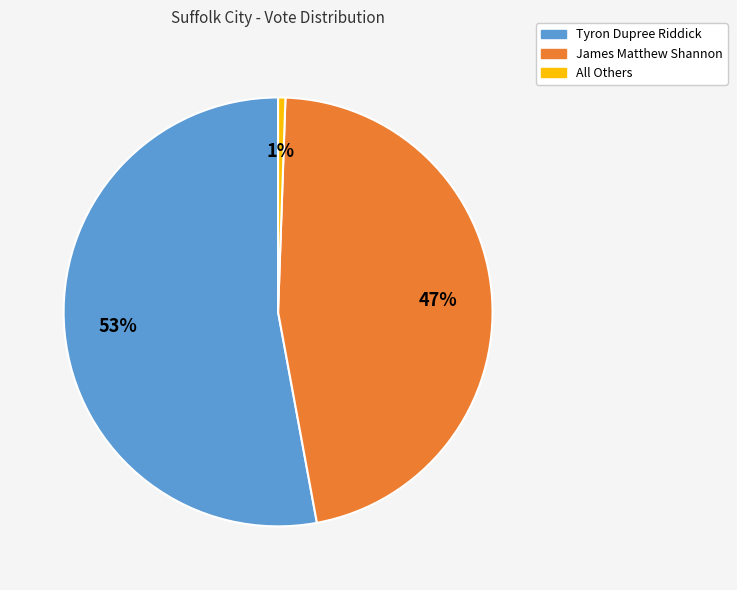

Is it true that Tyron Dupree Riddick is 42% of the pie?

False